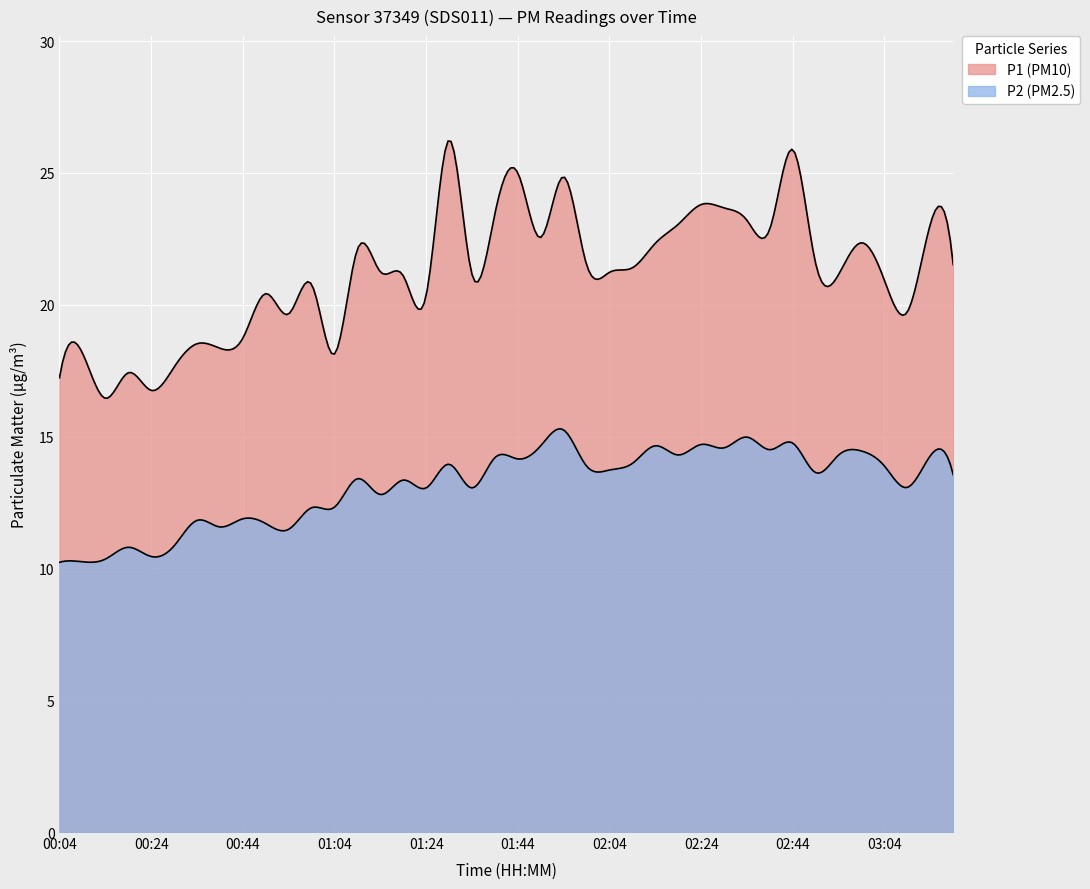

What is the difference between the highest and lowest values at 02:34?

8.2